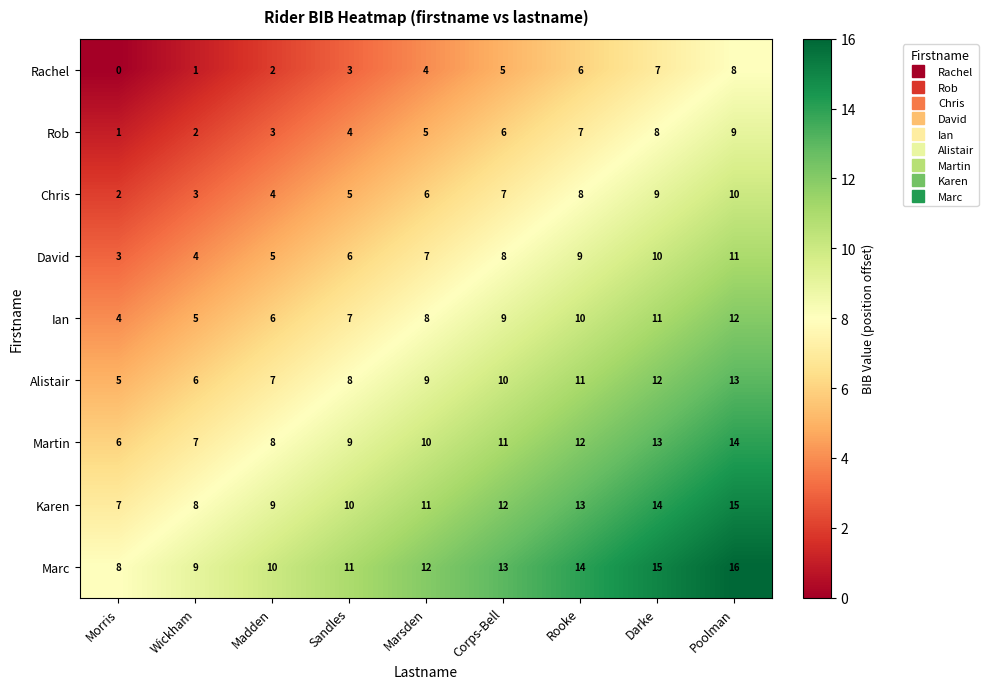

At Corps-Bell, list the series in order from largest to smallest.

Marc, Karen, Martin, Alistair, Ian, David, Chris, Rob, Rachel